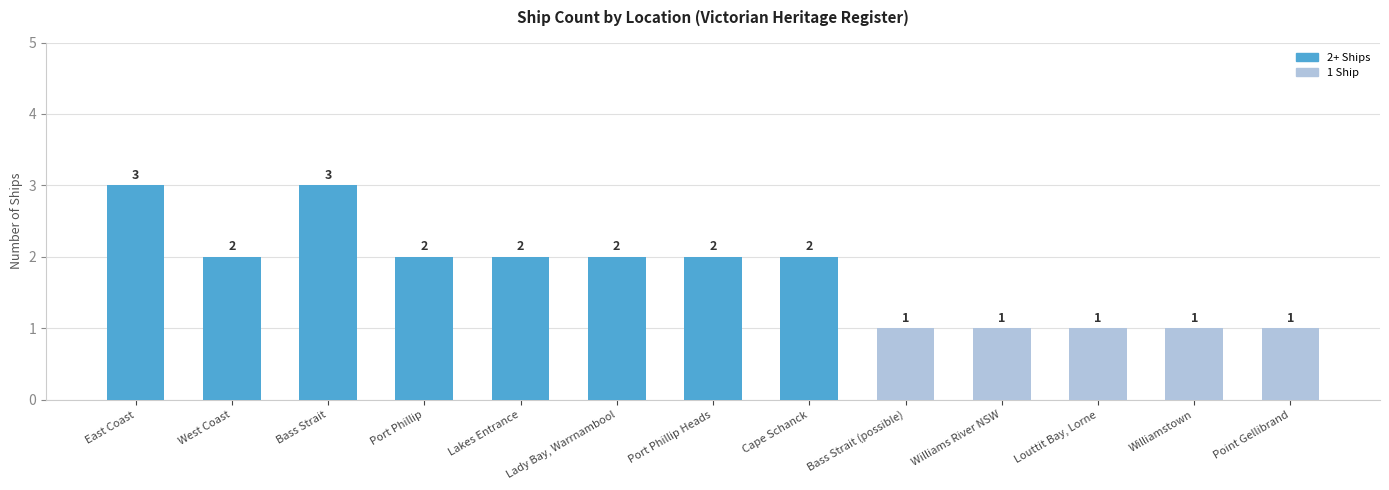

Which has a higher value, Bass Strait or Lady Bay, Warrnambool?

Bass Strait